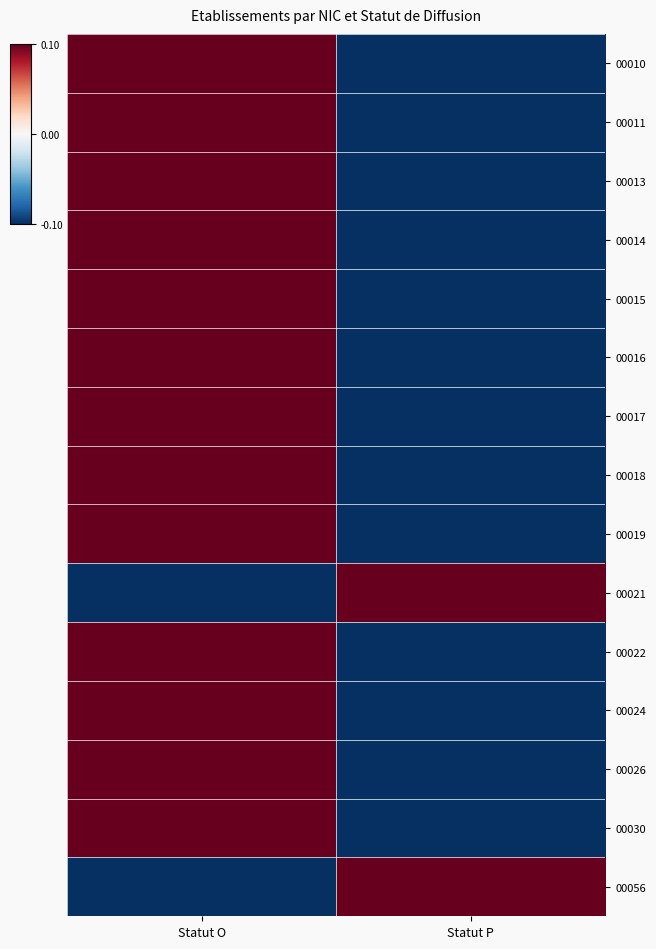

At Statut O, list the series in order from smallest to largest.

00021, 00056, 00010, 00011, 00013, 00014, 00015, 00016, 00017, 00018, 00019, 00022, 00024, 00026, 00030